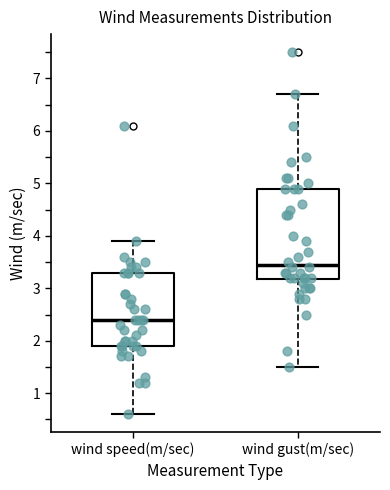

Where does the upper whisker of the box for wind gust(m/sec) end on the y-axis? The values are not printed on the chart, so give them approximately, as read against the axis.

6.7